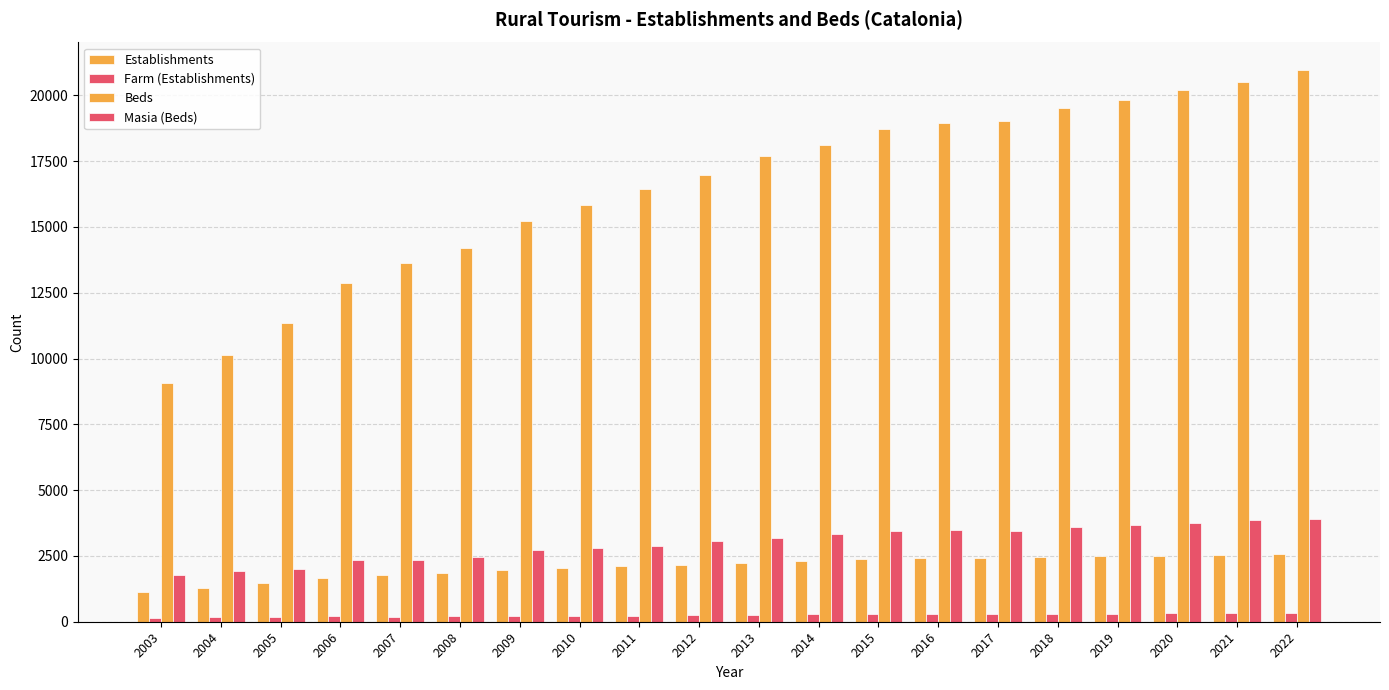

What is the spread (max minus min) of values at 2009?

14993